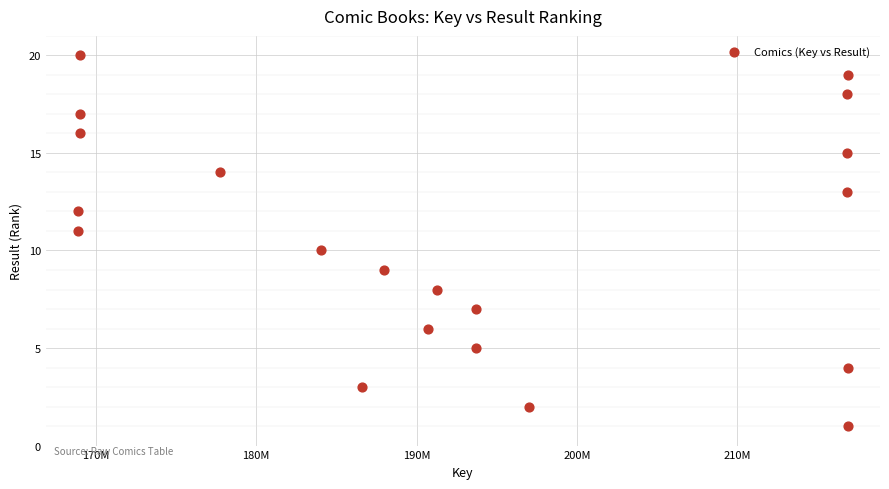

What is the range of Y values (max minus min)?

19